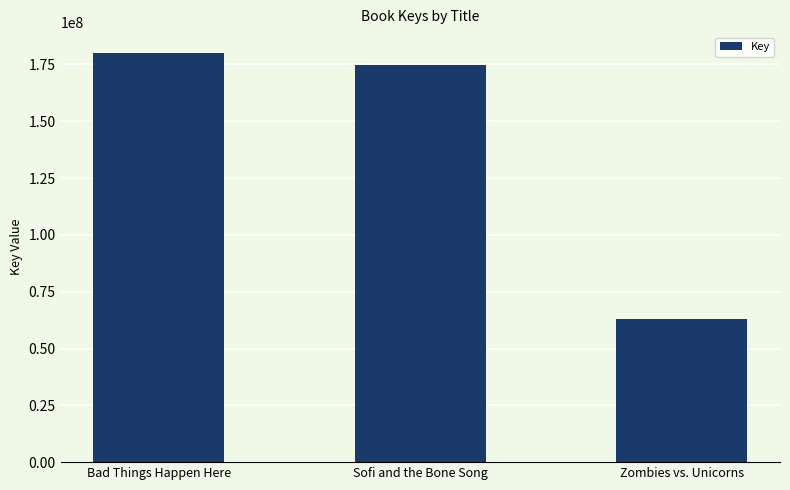

What is the label of the 3rd bar from the left?

Zombies vs. Unicorns